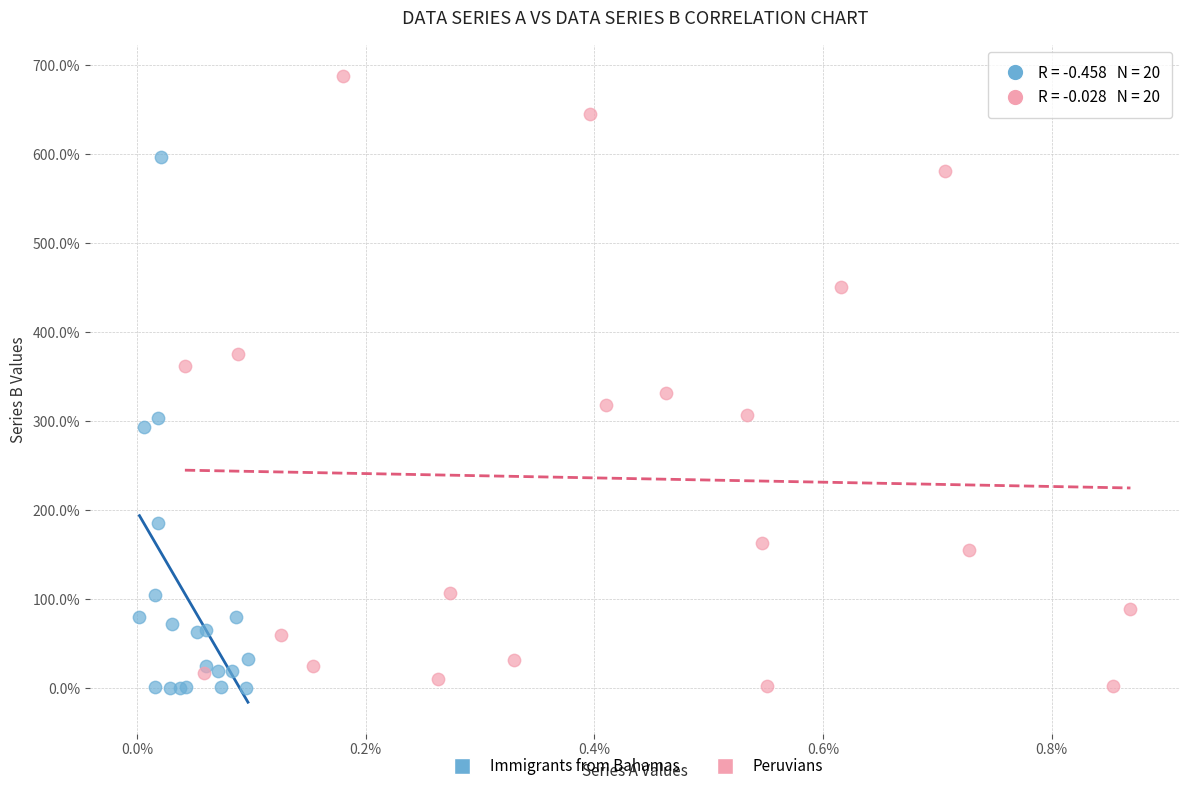

What are all the series names shown in the legend?

Immigrants from Bahamas, Peruvians